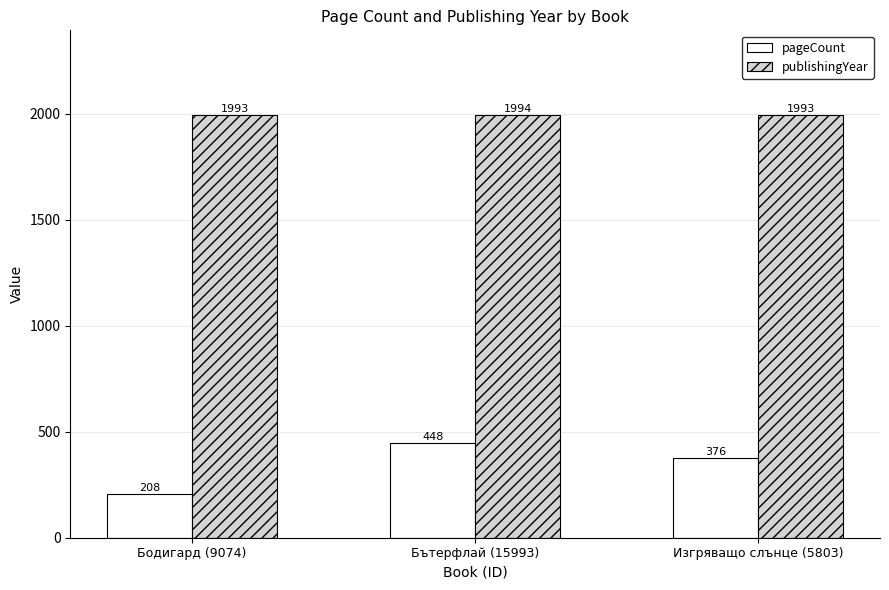

What is the difference between the publishingYear values at Бътерфлай (15993) and Бодигард (9074)?

1